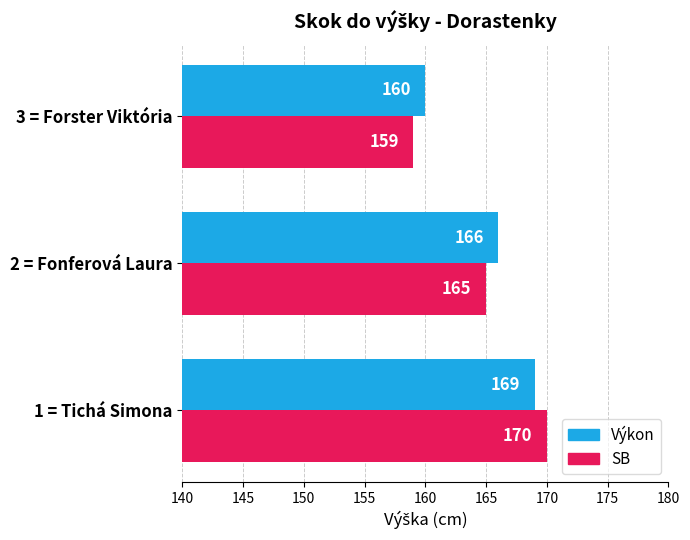

Rank the series by their average value, from lowest to highest.

SB, Výkon